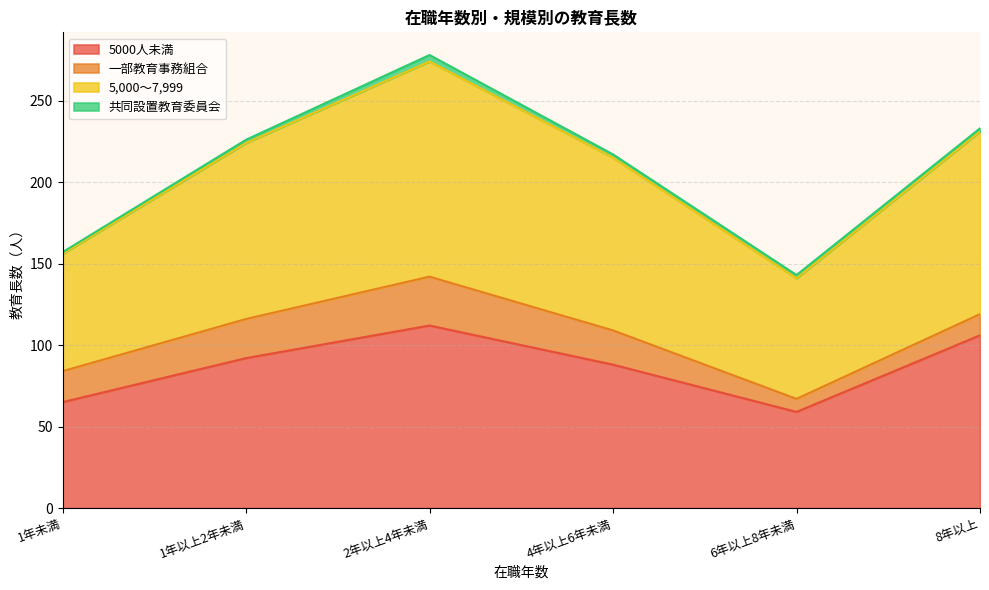

What is the total value across all series at 5000人未満?

522